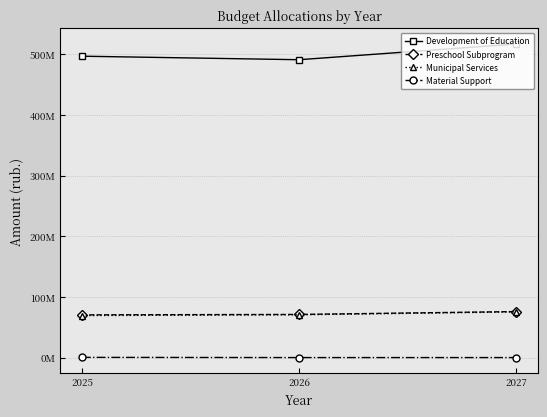

Which label corresponds to the largest value in the chart?

2027